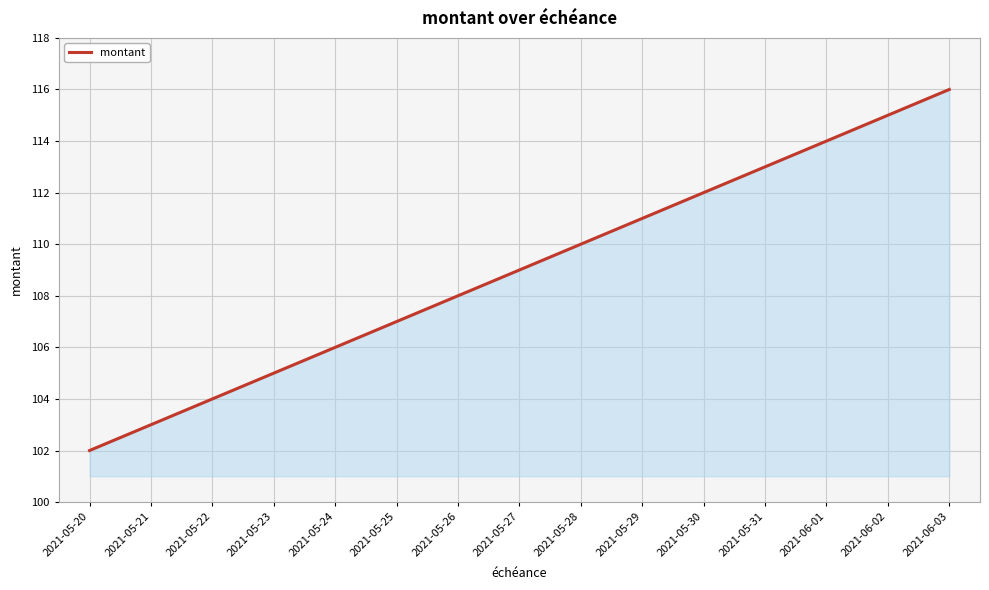

Which has a higher value, 2021-06-01 or 2021-05-22?

2021-06-01